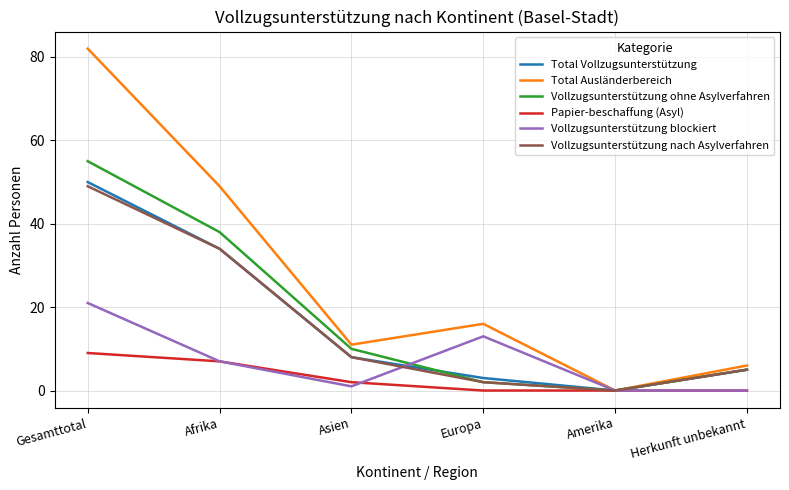

What are all the series names shown in the legend?

Total Vollzugsunterstützung, Total Ausländerbereich, Vollzugsunterstützung ohne Asylverfahren, Papier-beschaffung (Asyl), Vollzugsunterstützung blockiert, Vollzugsunterstützung nach Asylverfahren